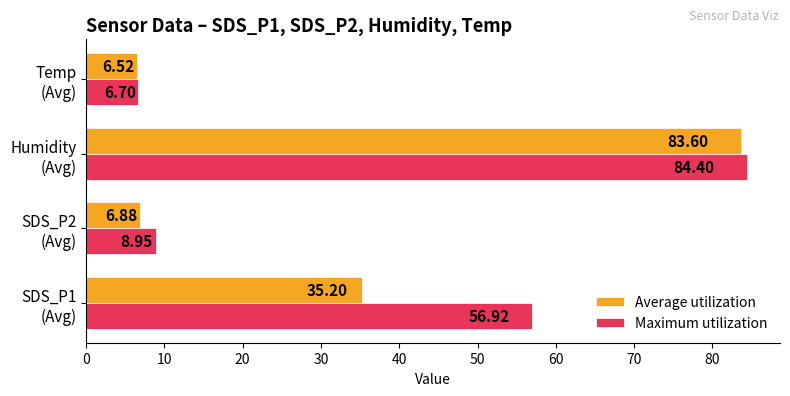

Rank the series by their maximum value, from lowest to highest.

Average utilization, Maximum utilization